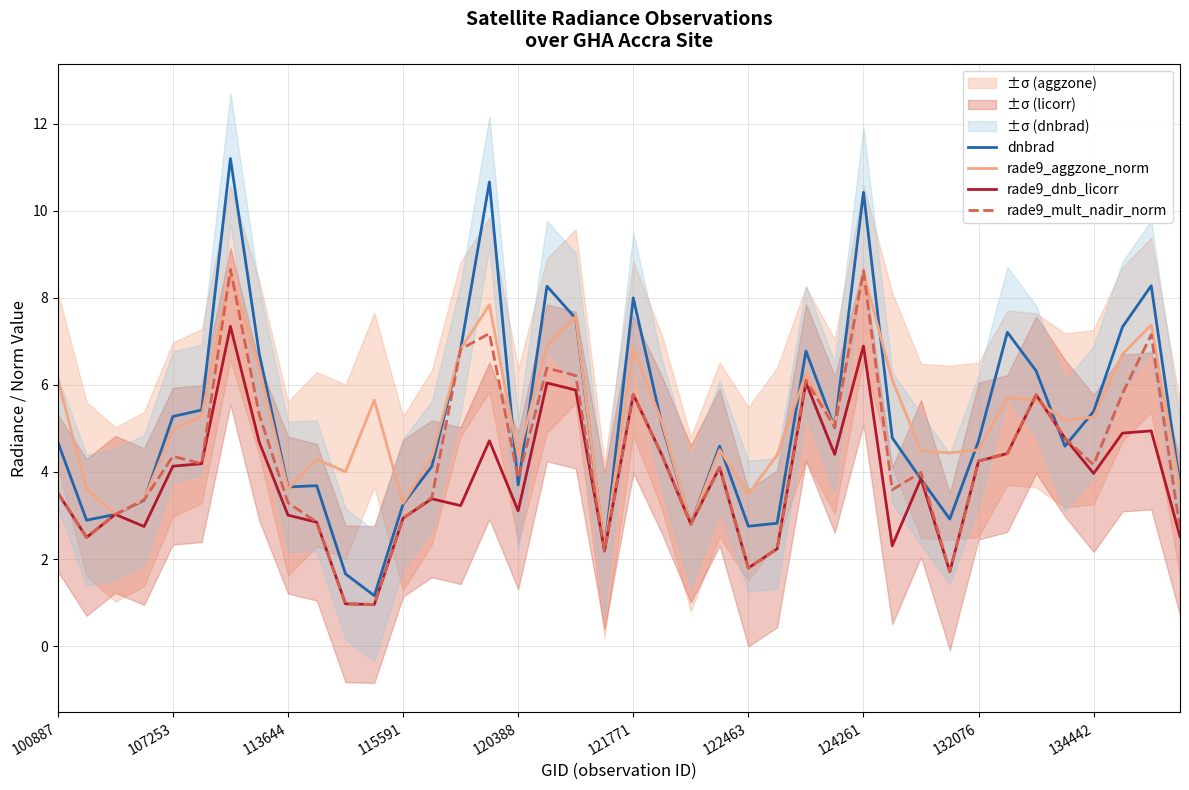

What is the lowest value of the dnbrad series?

1.2